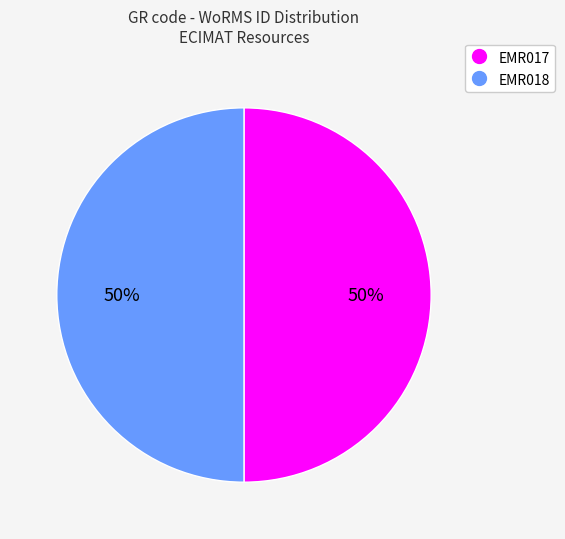

Combined, do EMR017 and EMR018 account for over 50%?

Yes